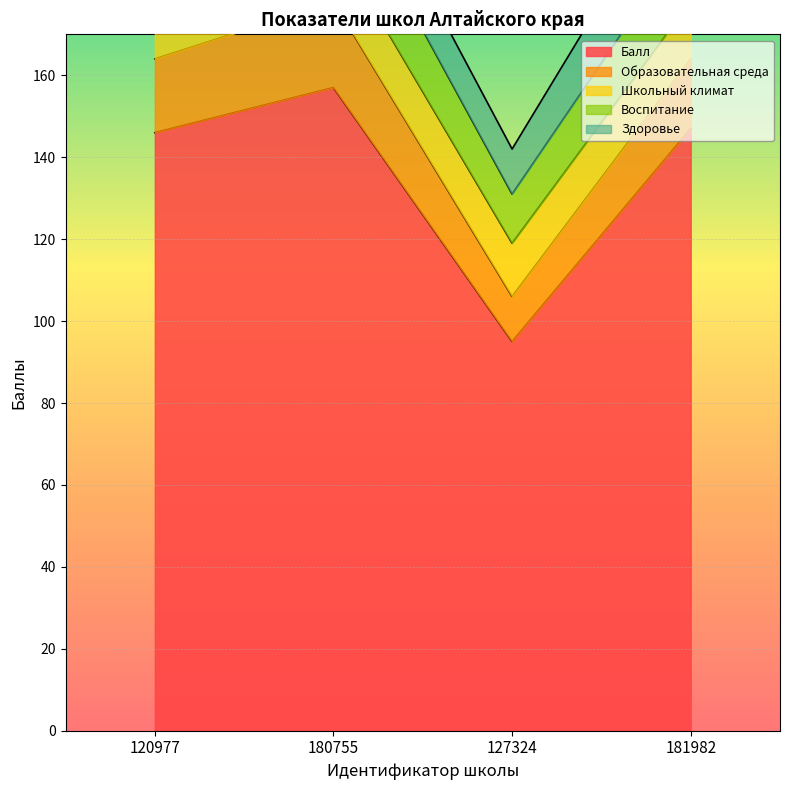

How many values in the Воспитание series exceed 17?

1